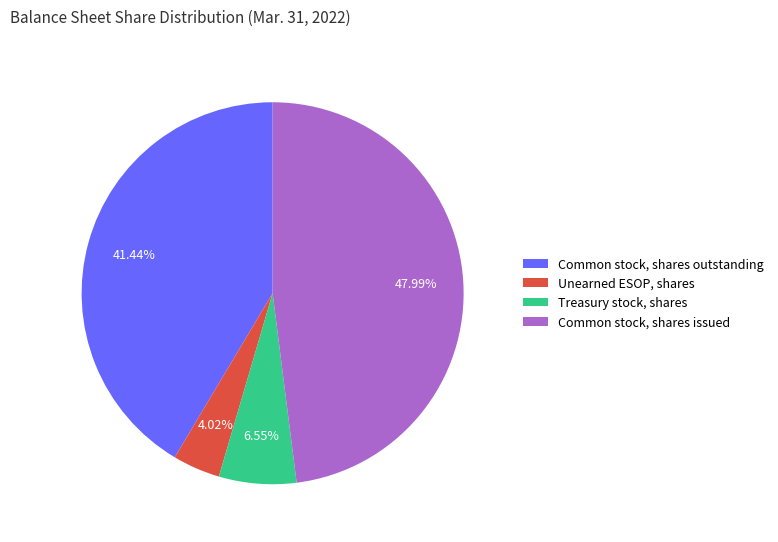

Combined, do Unearned ESOP, shares and Common stock, shares issued account for over 50%?

Yes